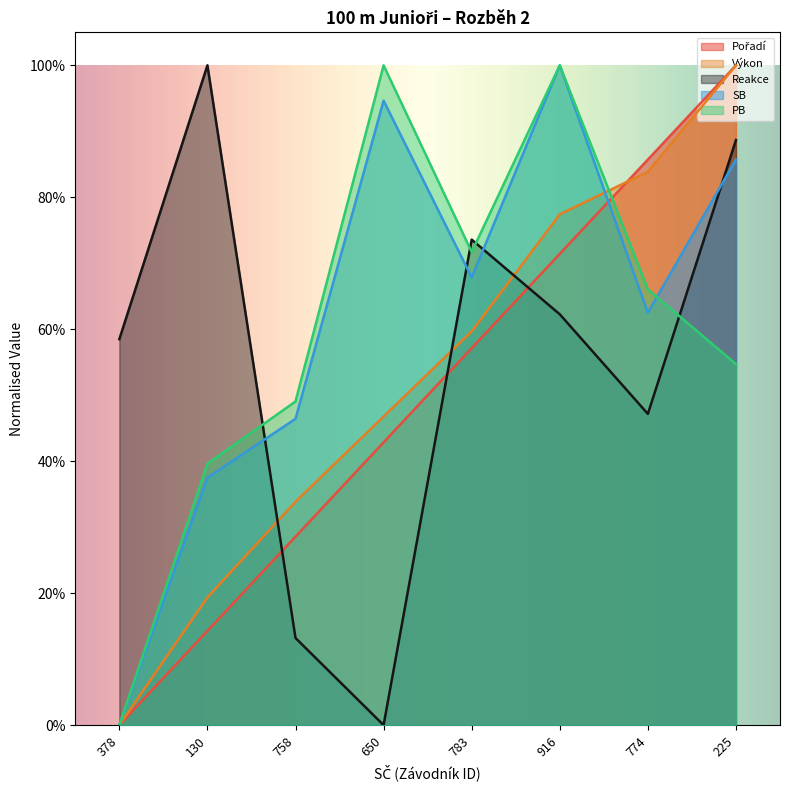

What is the label of the 5th point from the right?

650